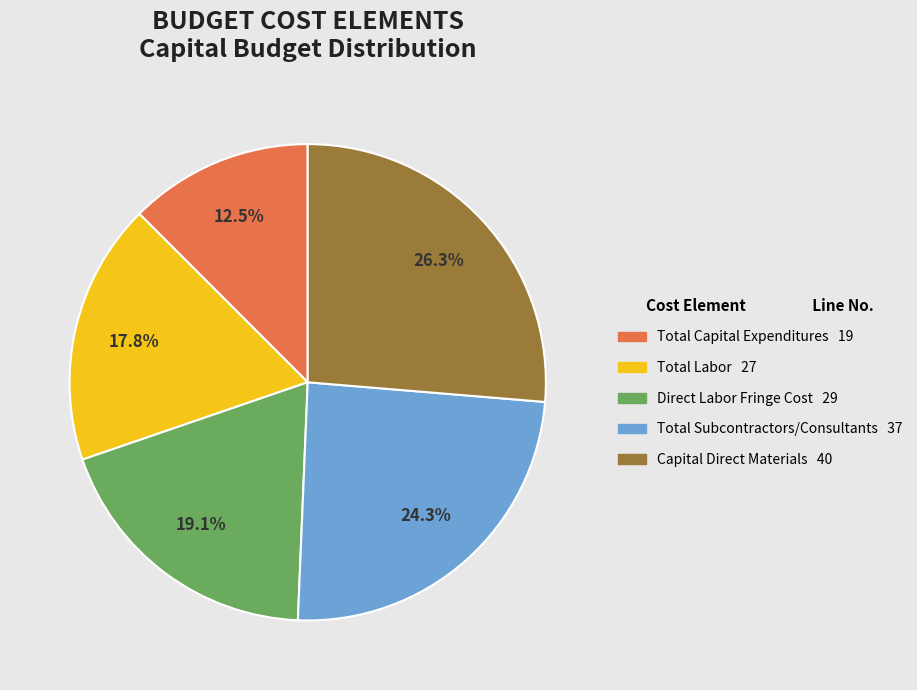

Is there a majority slice in this chart?

No